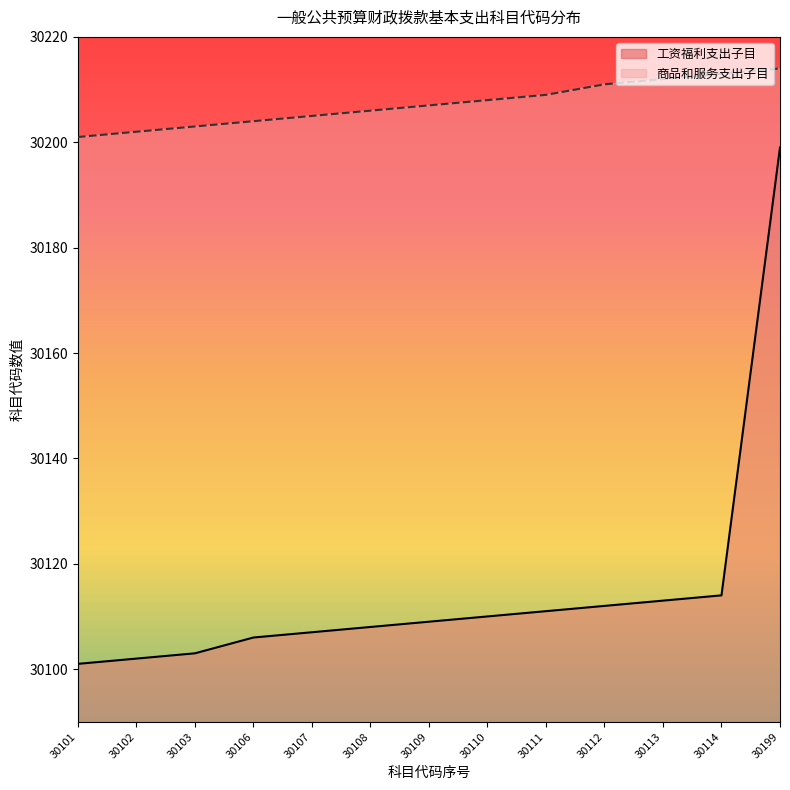

At which category is the sum across all series the highest?

30199